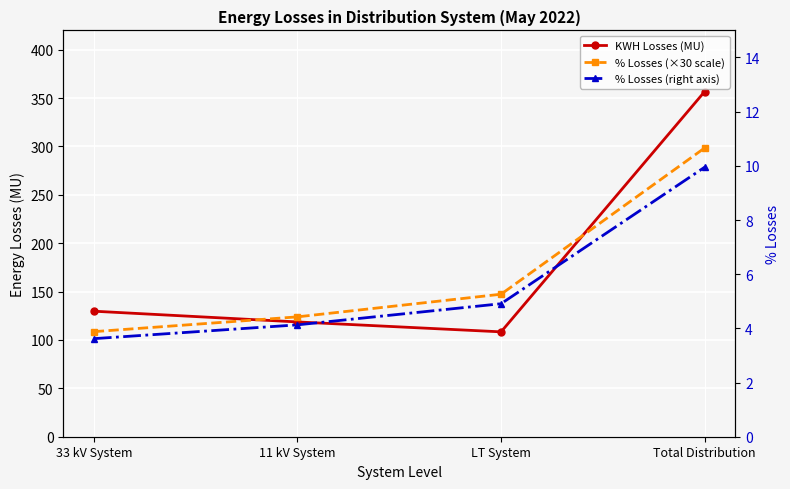

Which series has the largest total across all categories?

KWH Losses (MU)